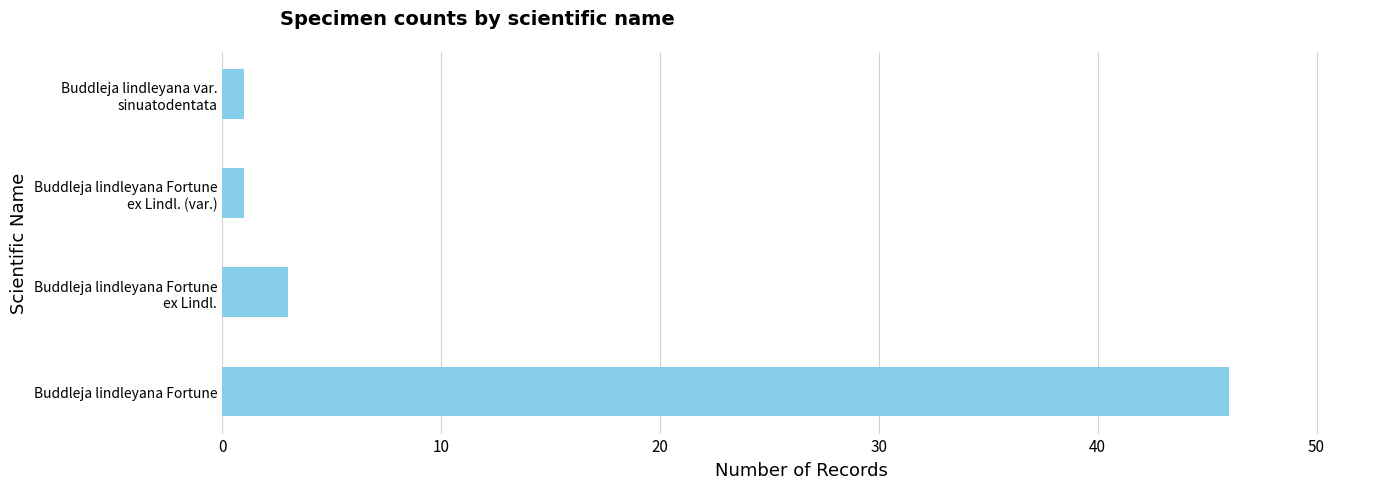

Reading bottom to top, transcribe all the data shown in this chart.

46	3	1	1